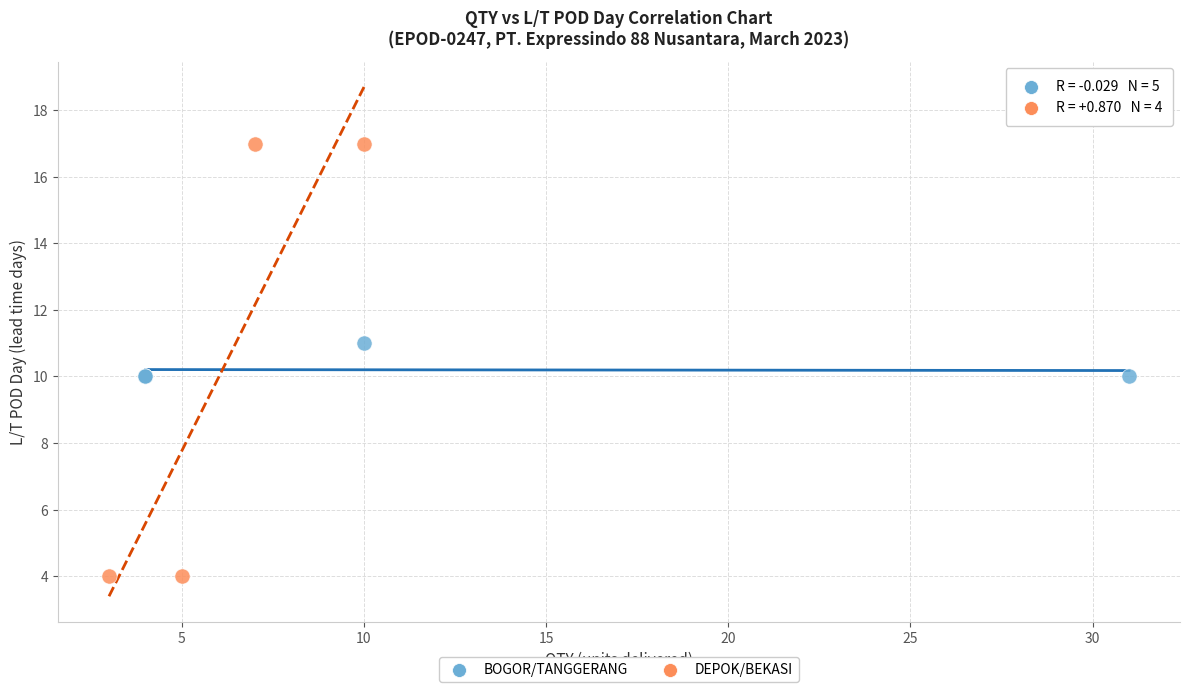

Which series contains the highest Y value?

DEPOK/BEKASI